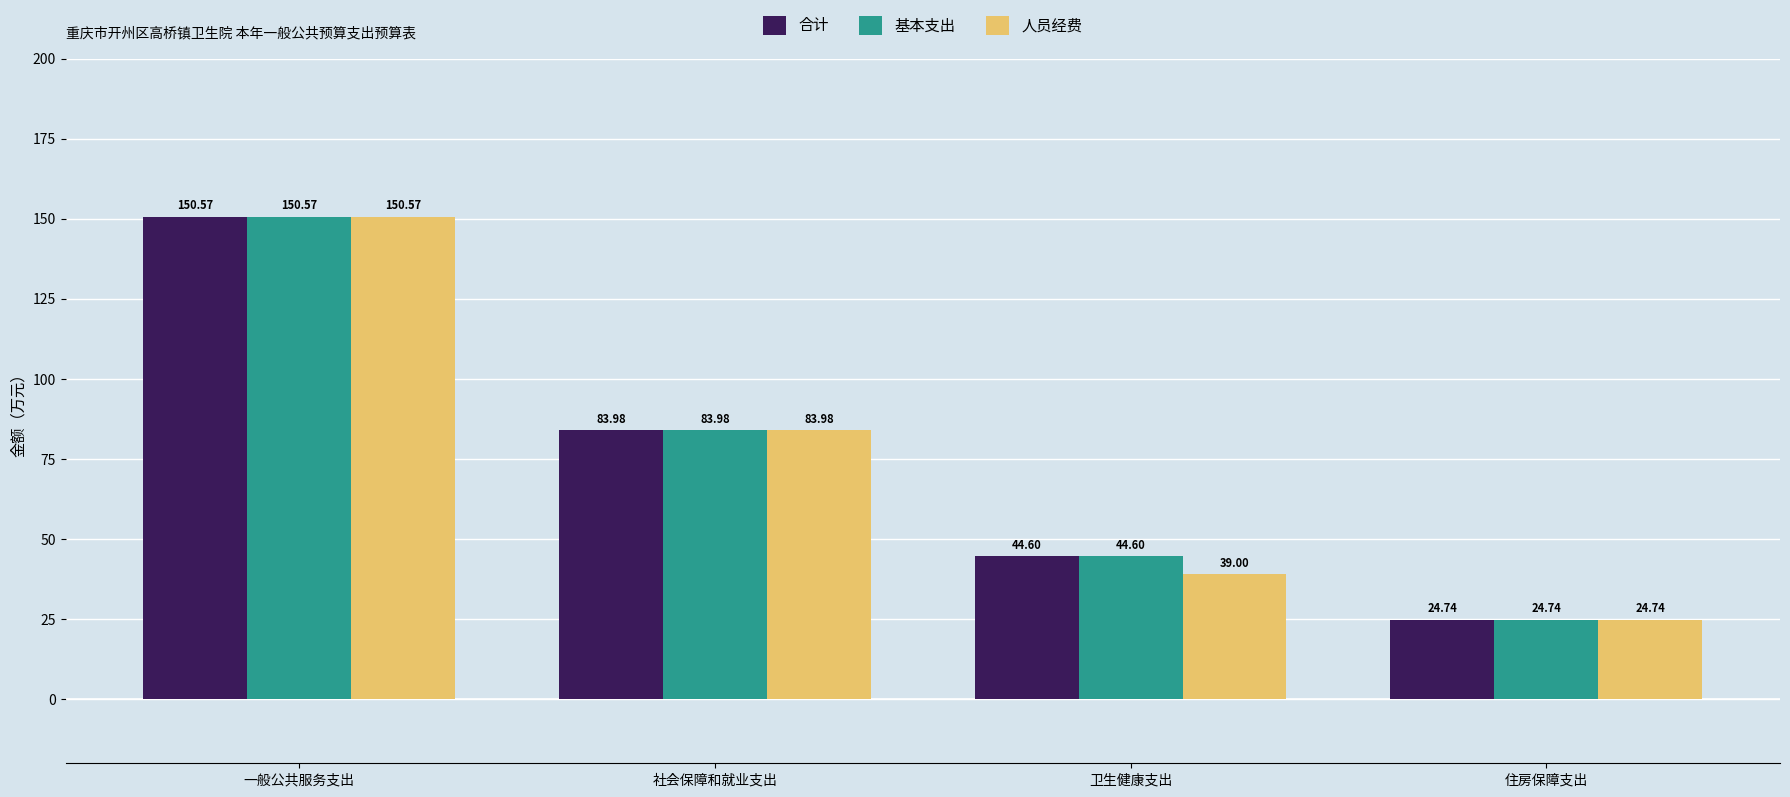

How many bars are there in each group?

3